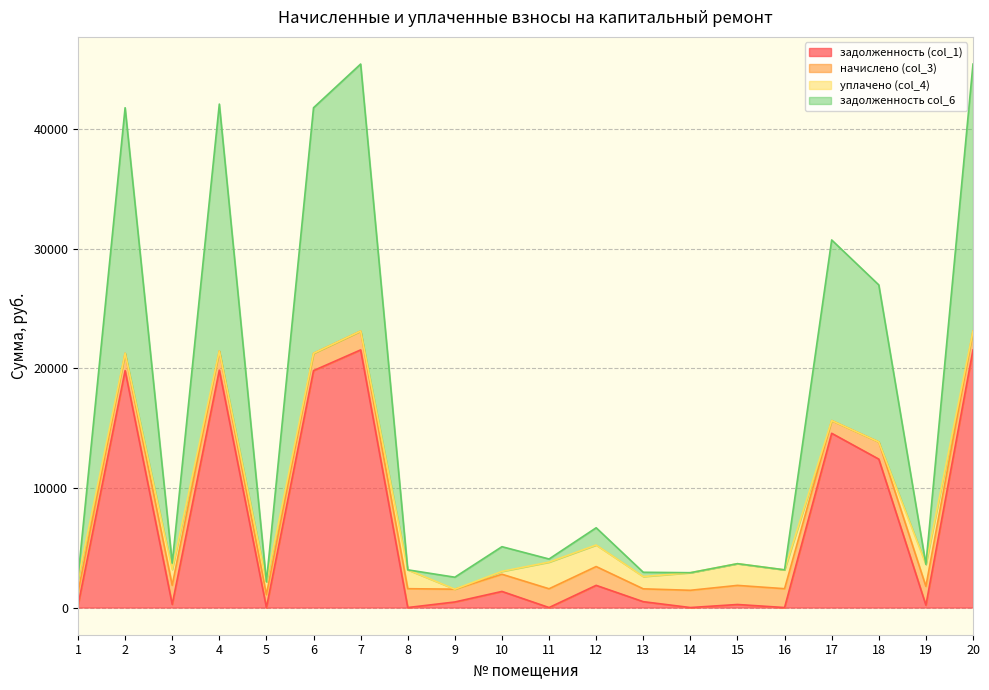

What is the difference between the задолженность (col_1) values at 18 and 1?

12228.2